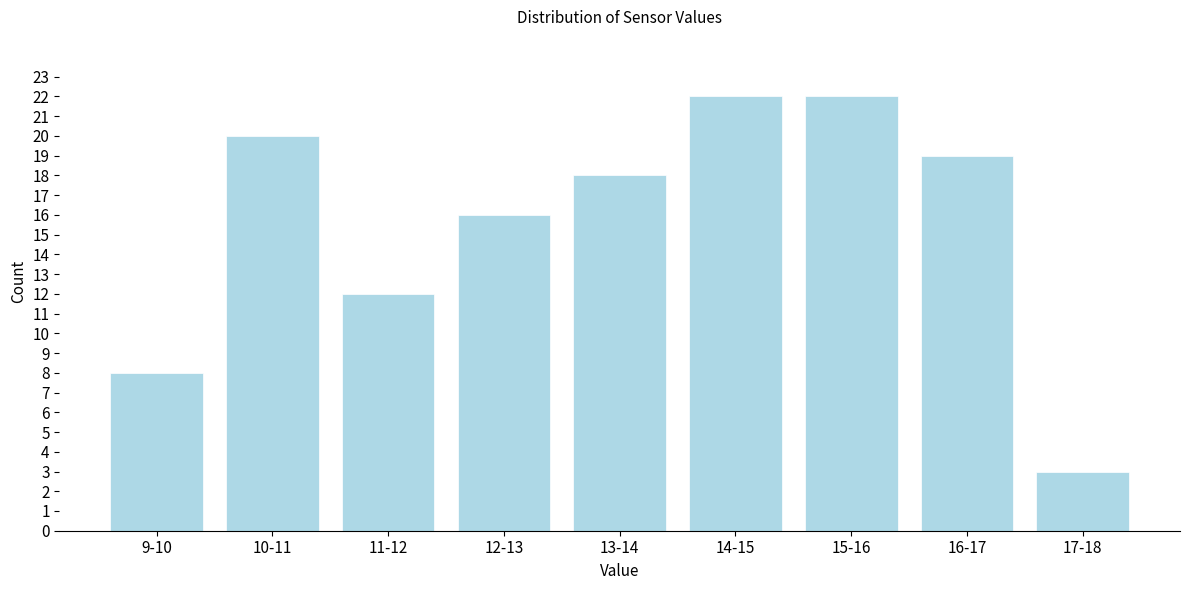

Reading left to right, extract all data points from this chart.

8	20	12	16	18	22	22	19	3